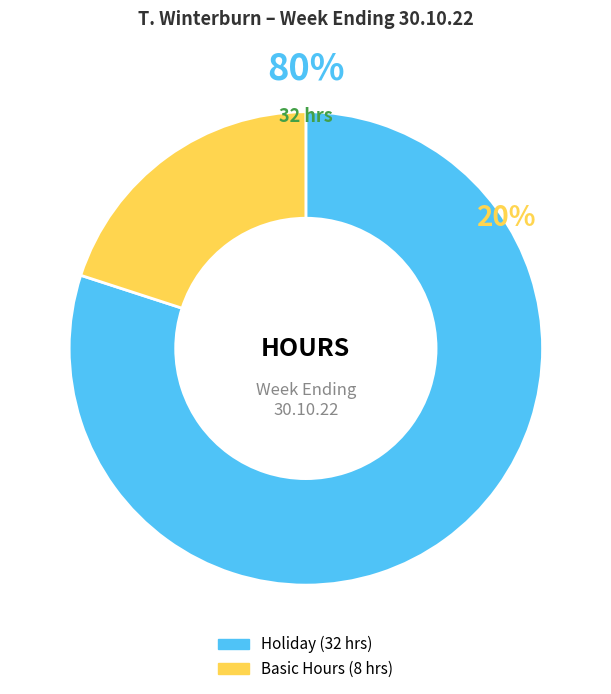

What is the largest slice in the pie chart?

Holiday